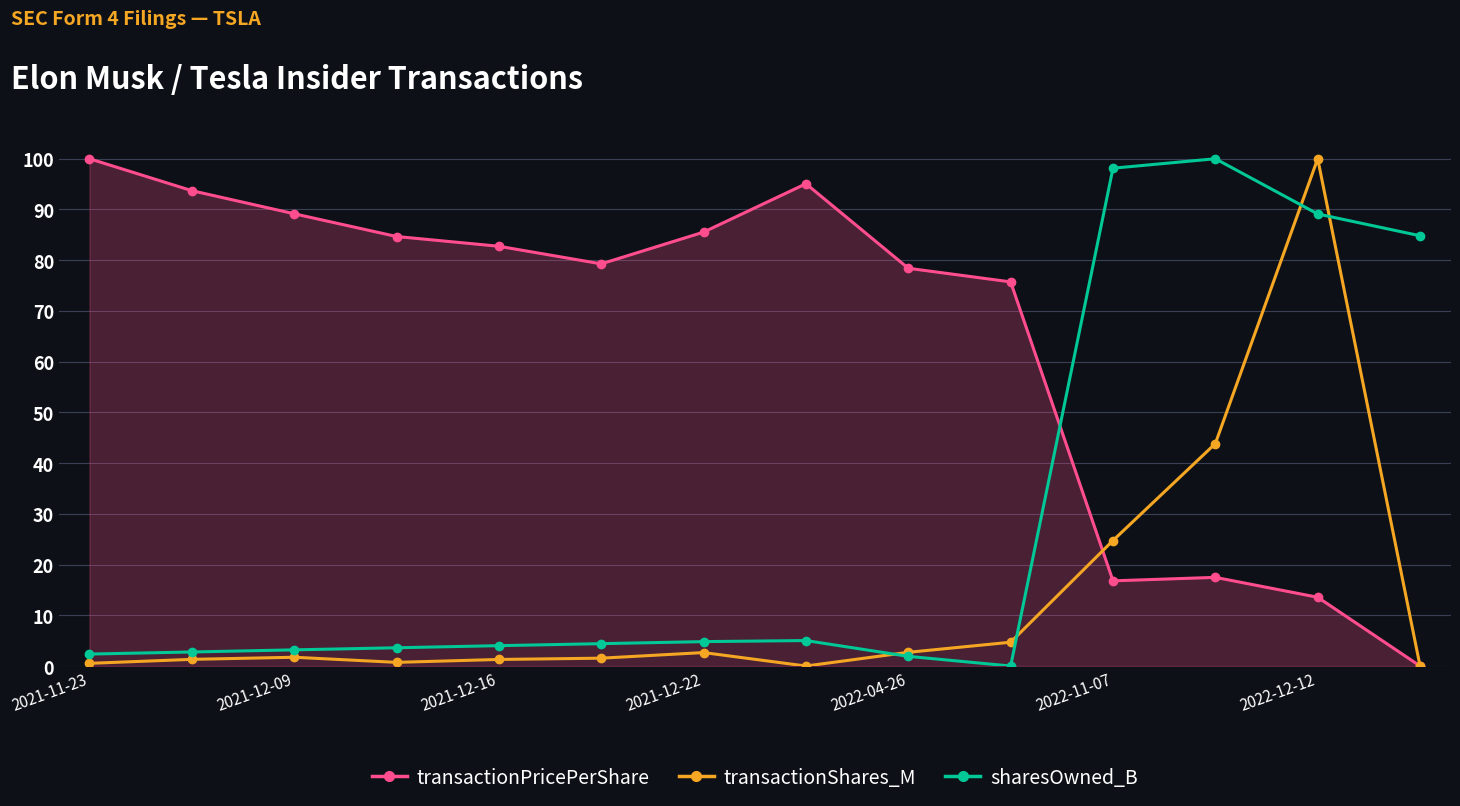

How many positive values does the sharesOwned_B series have?

13